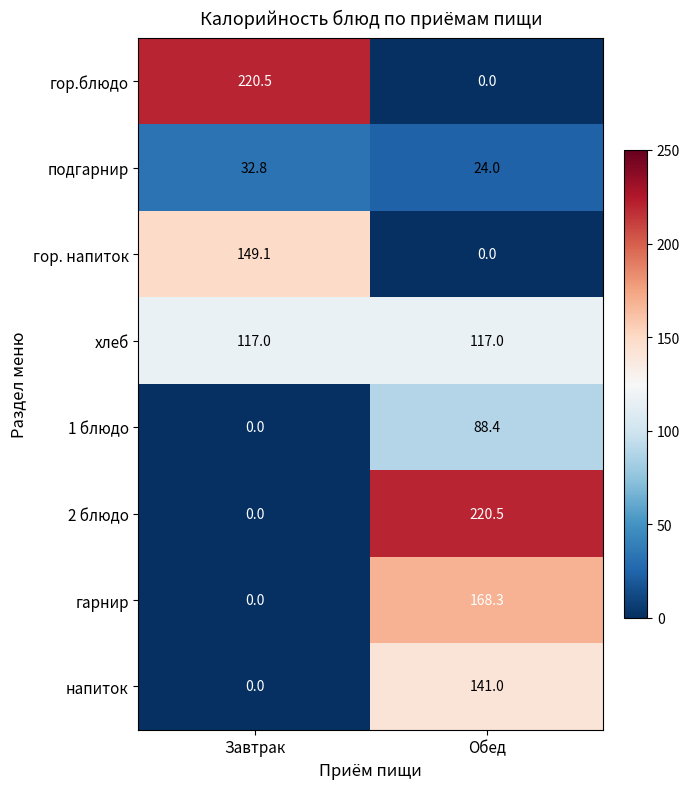

Where is гор. напиток nearest to the value 74?

Обед